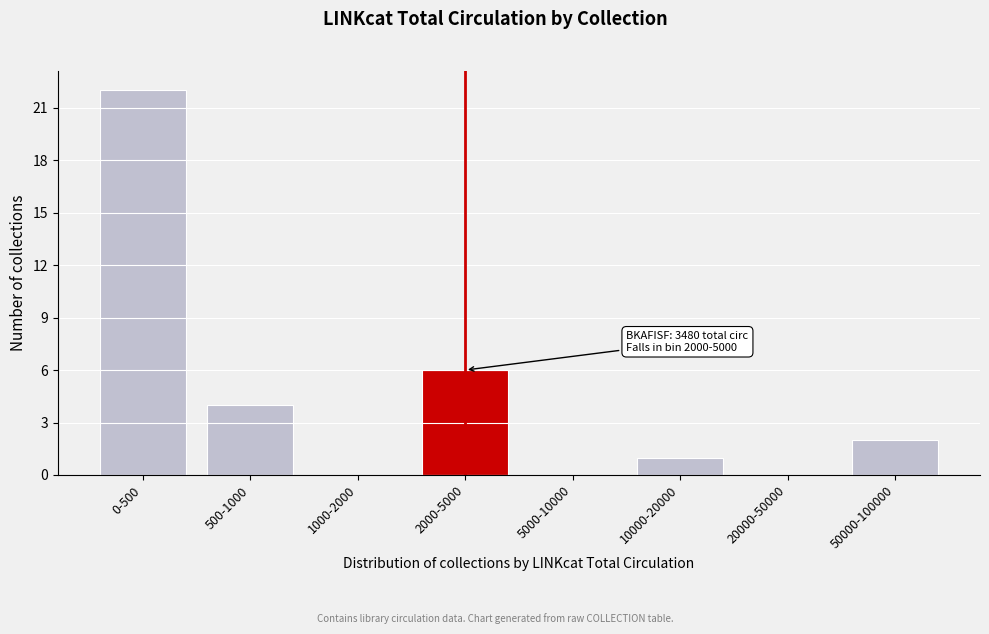

Reading left to right, what are all the values shown in this chart?

0-500=22	500-1000=4	1000-2000=0	2000-5000=6	5000-10000=0	10000-20000=1	20000-50000=0	50000-100000=2